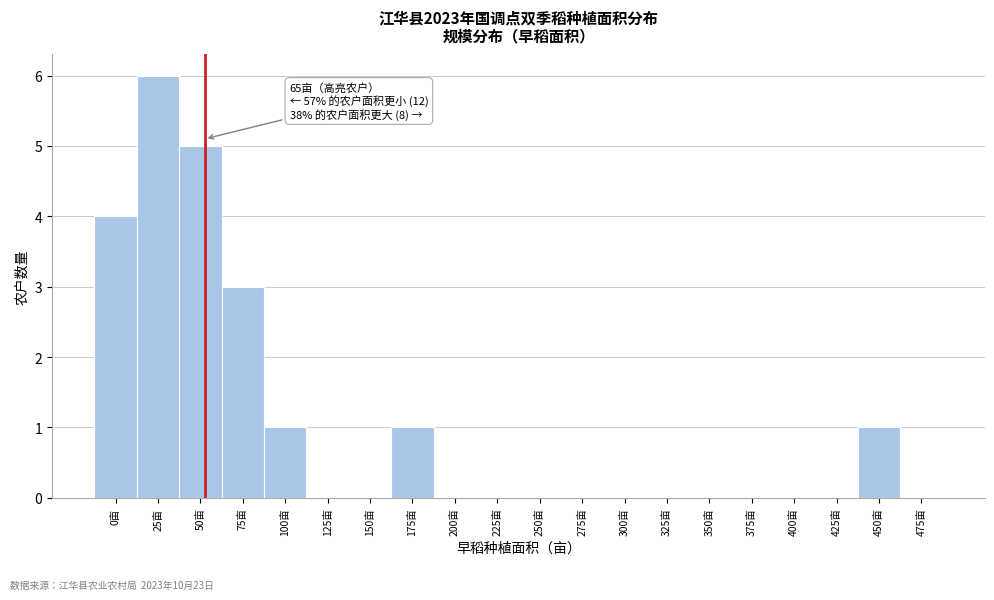

Reading left to right, list all the values displayed in this chart.

0亩=4	25亩=6	50亩=5	75亩=3	100亩=1	125亩=0	150亩=0	175亩=1	200亩=0	225亩=0	250亩=0	275亩=0	300亩=0	325亩=0	350亩=0	375亩=0	400亩=0	425亩=0	450亩=1	475亩=0